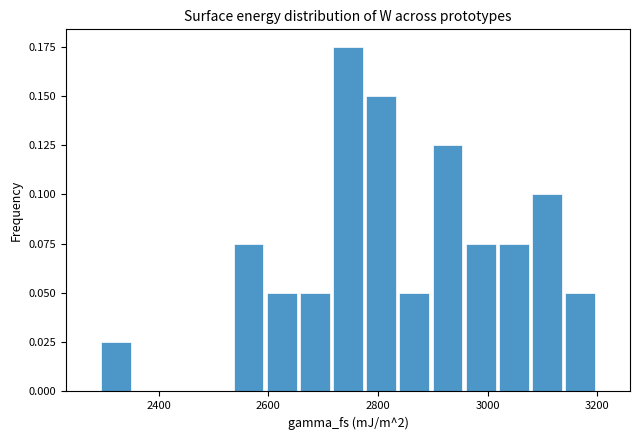

Around what value on the x-axis is the tallest bar? Give the approximate position of its centre, as read against the axis.

2740